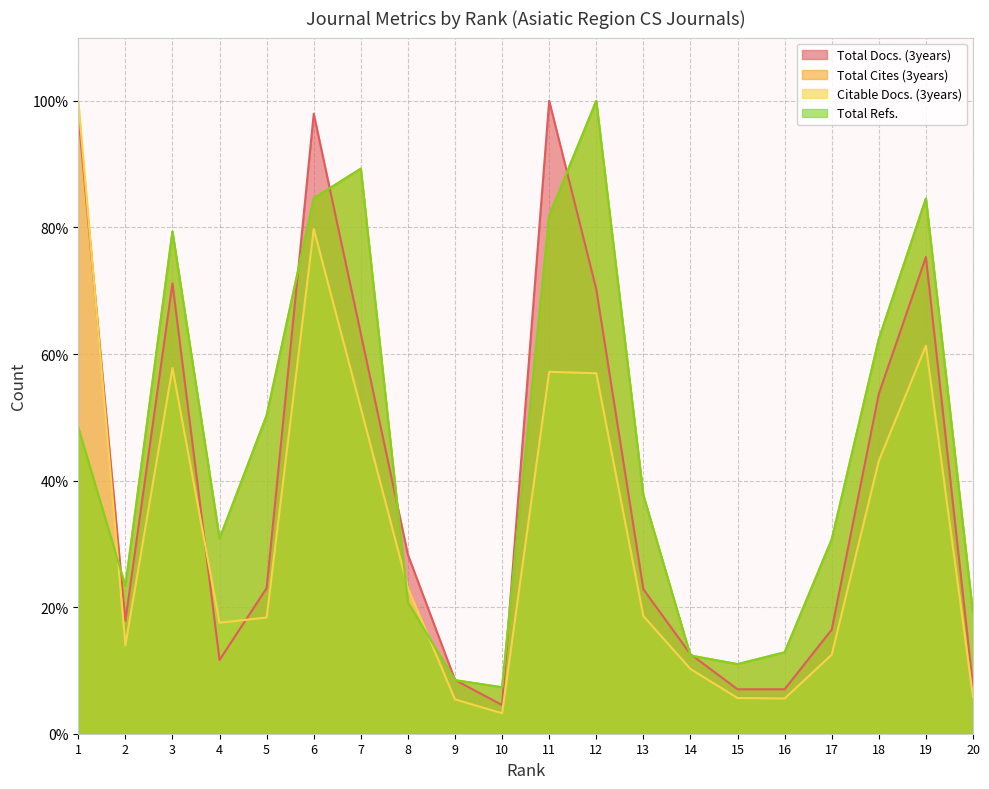

What value does the Total Refs. series have at 18?

62.4